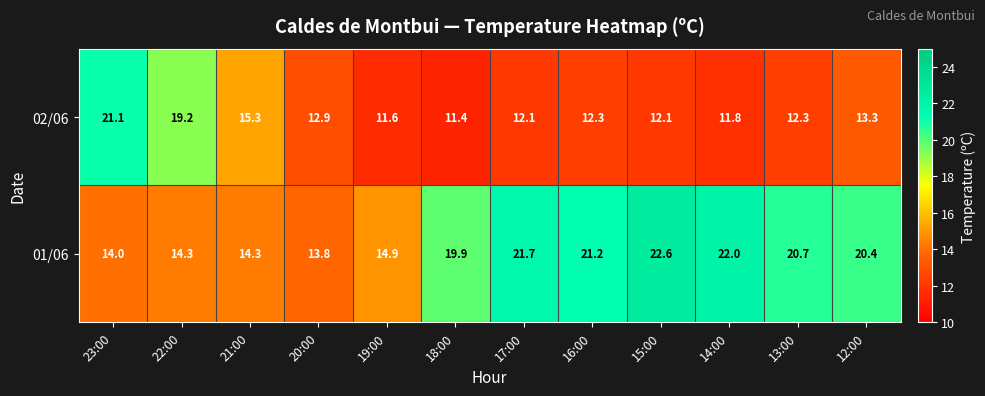

The value of 02/06 at 19:00 is 5.5. True or false?

False